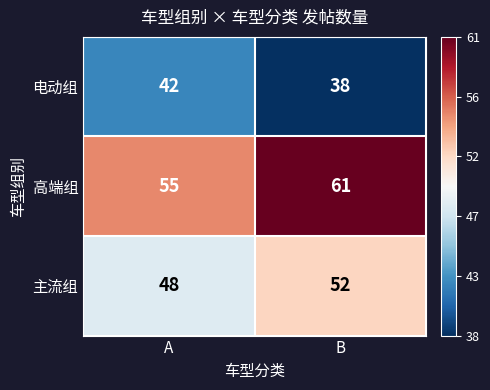

At B, list the series in order from largest to smallest.

高端组, 主流组, 电动组